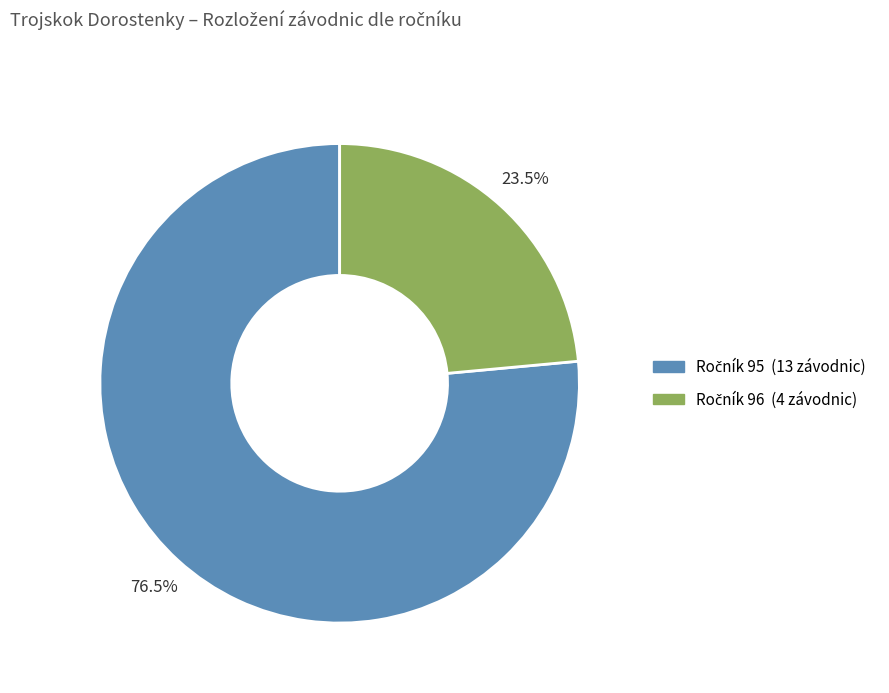

Is there any slice that represents more than half of the pie?

Yes